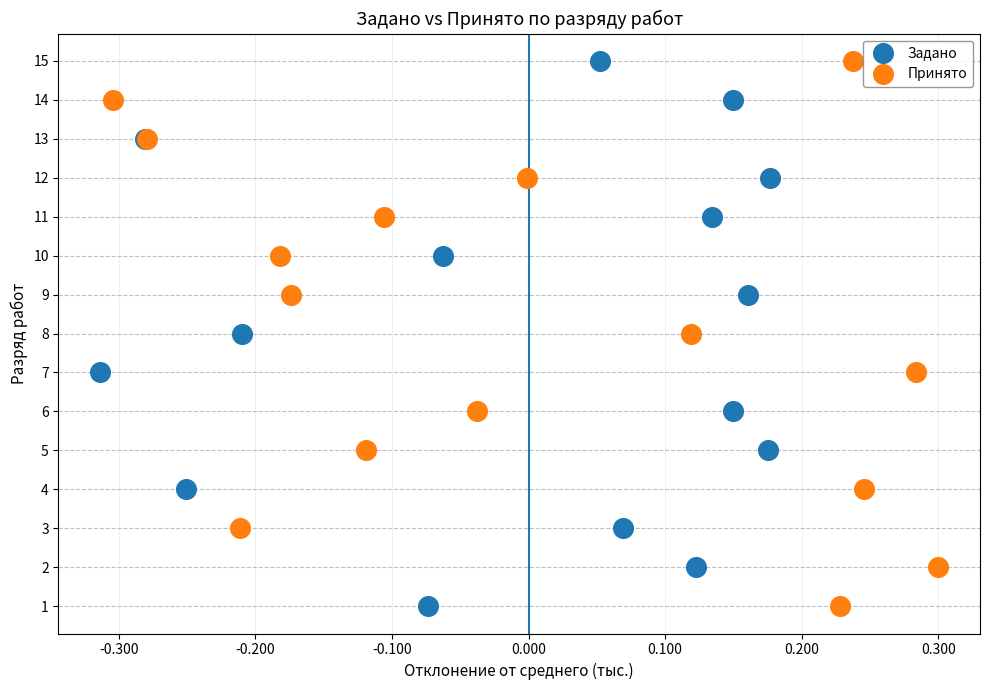

What are all the series names shown in the legend?

Задано, Принято